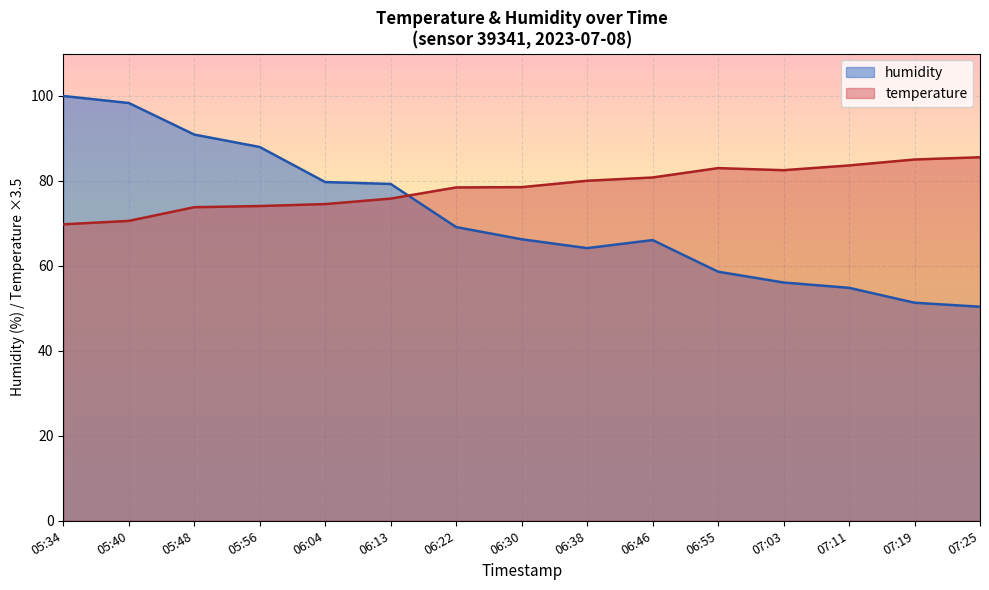

In humidity, how many points are higher than both neighbors (excluding endpoints)?

1